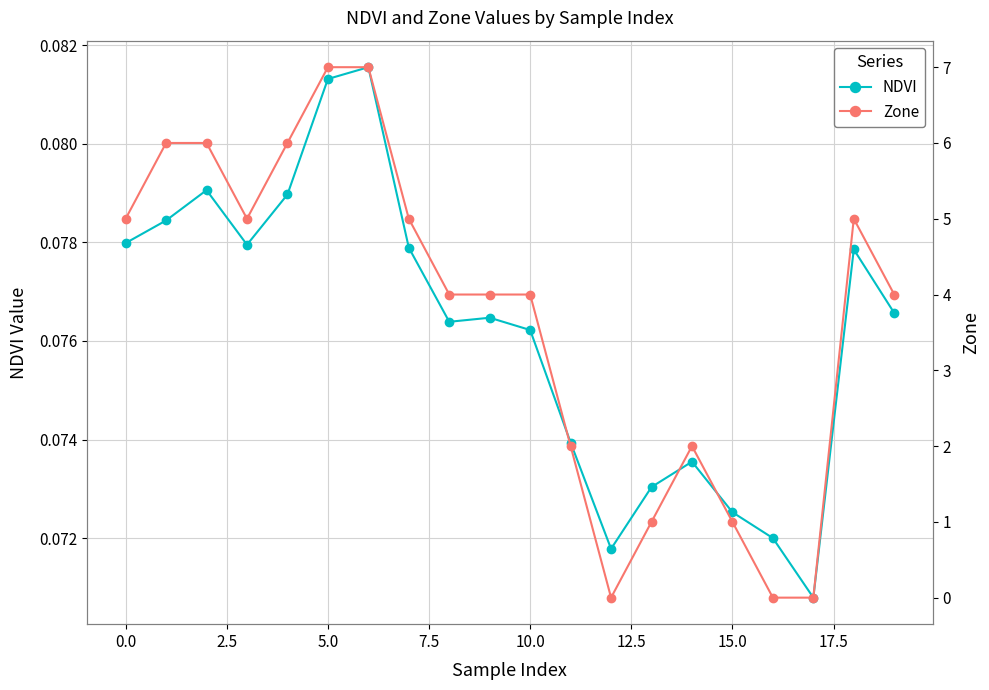

How many interior local valleys does the Zone series have?

2